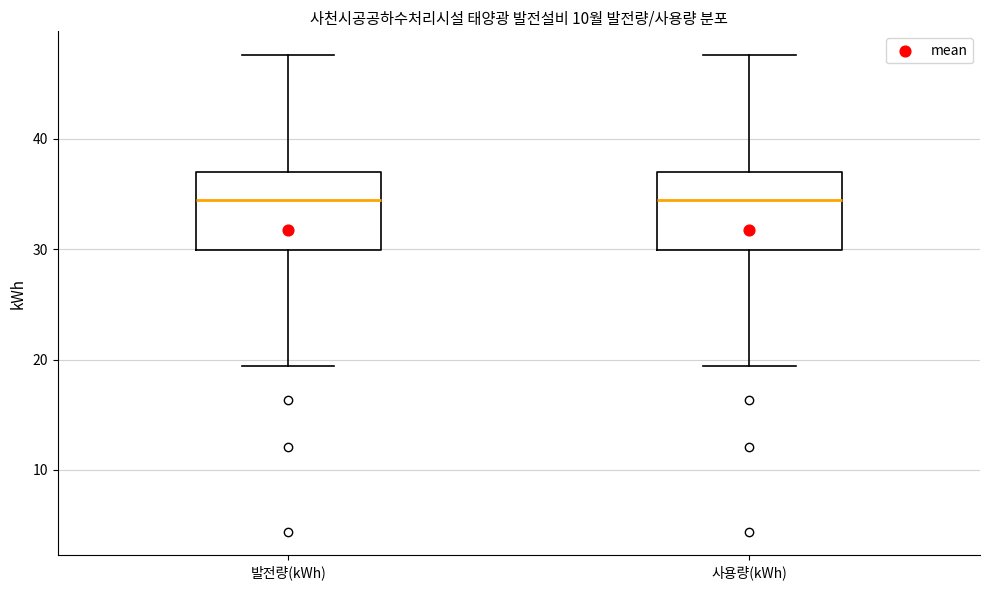

Reading left to right, read every box against the y-axis: the position of its median line, the range the box covers, and the ends of its whiskers. The values are not printed on the chart, so give them approximately, as read against the axis.

발전량(kWh): median 35, box 30 to 37, whiskers 19 to 48
사용량(kWh): median 35, box 30 to 37, whiskers 19 to 48